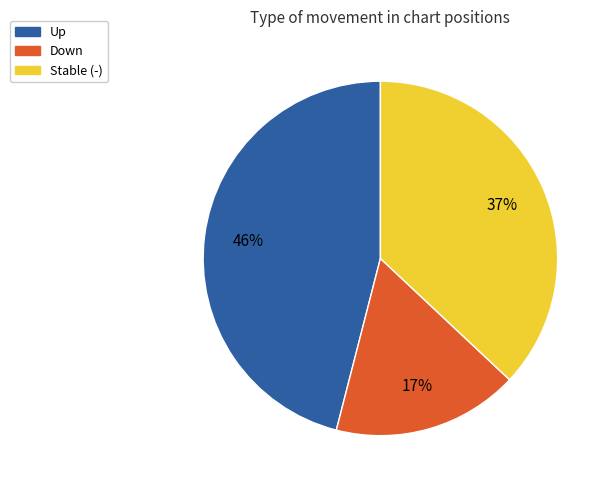

How many slices are in this pie chart?

3